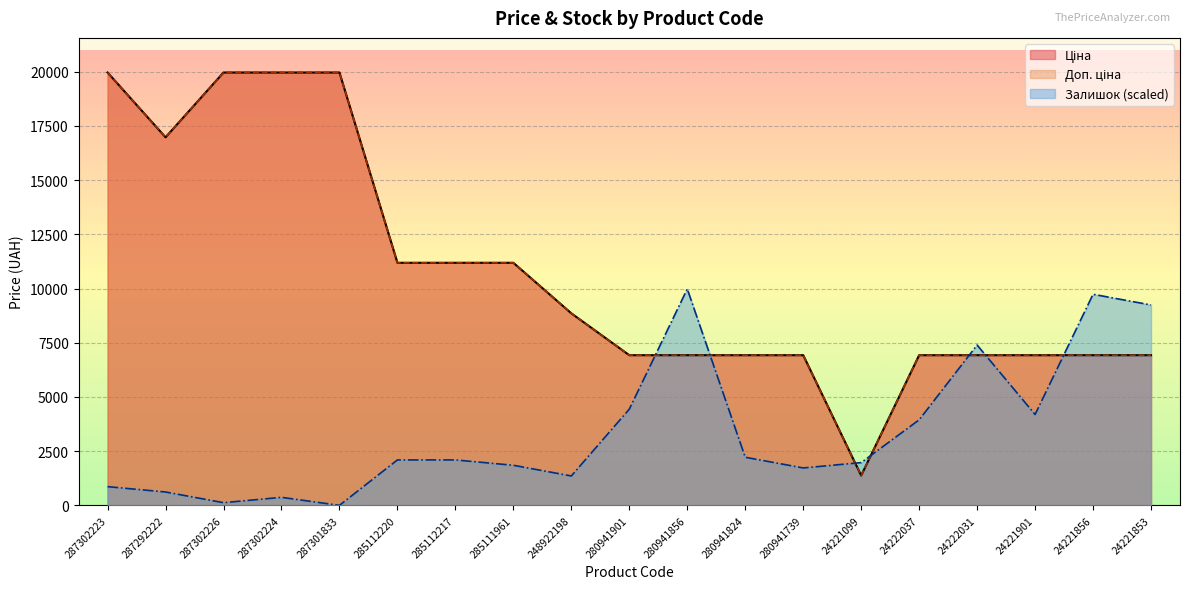

What is the average value of the Доп. ціна series?

10682.1